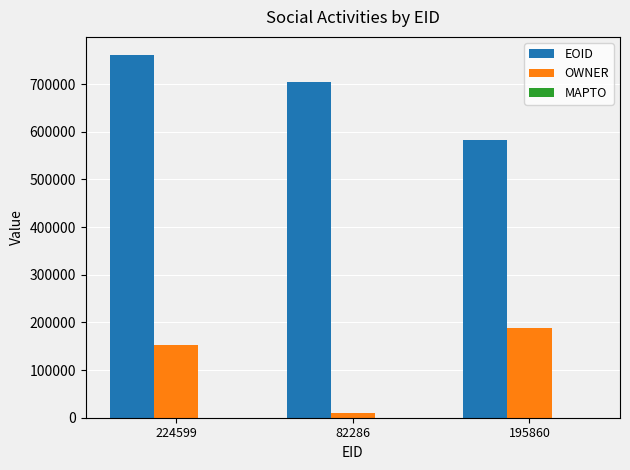

What is the total value across all series at 195860?

771404